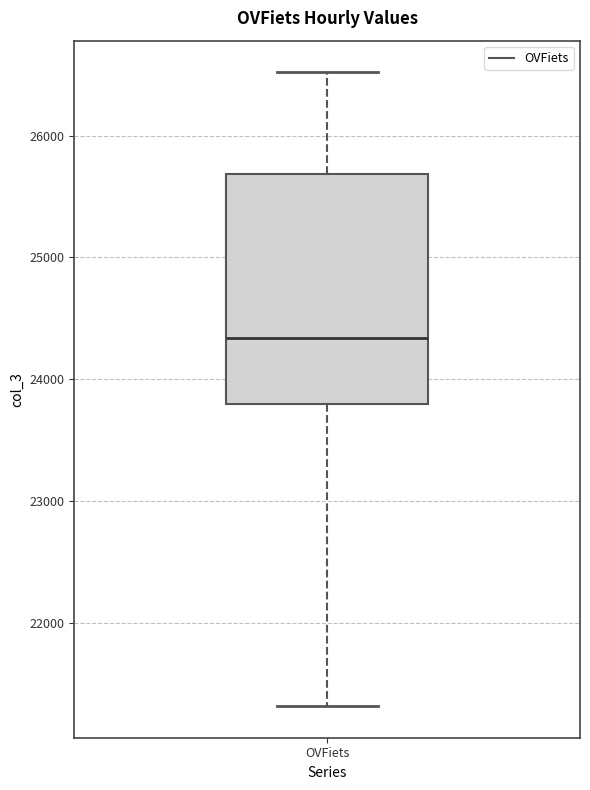

Read this box plot against the y-axis: the position of the median line, the range covered by the box, and the ends of both whiskers. The values are not printed on the chart, so give them approximately, as read against the axis.

median 24300, box 23800 to 25700, whiskers 21300 to 26500